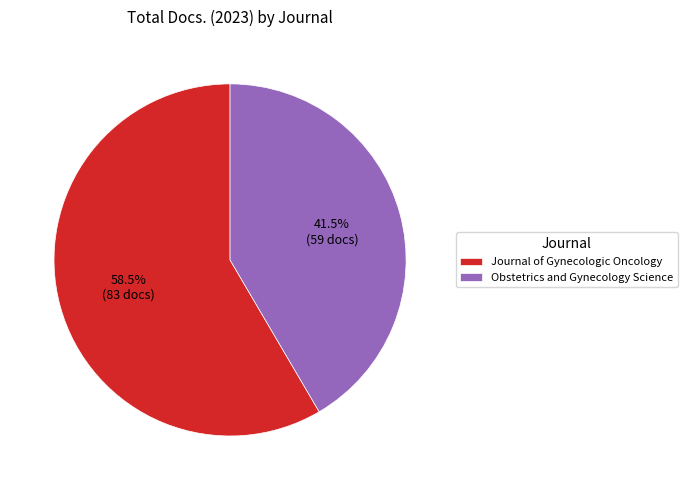

Rank the categories by value from lowest to highest.

Obstetrics and Gynecology Science, Journal of Gynecologic Oncology